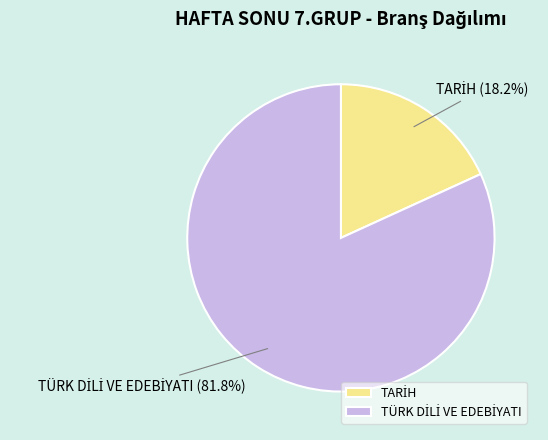

Is there a majority slice in this chart?

Yes